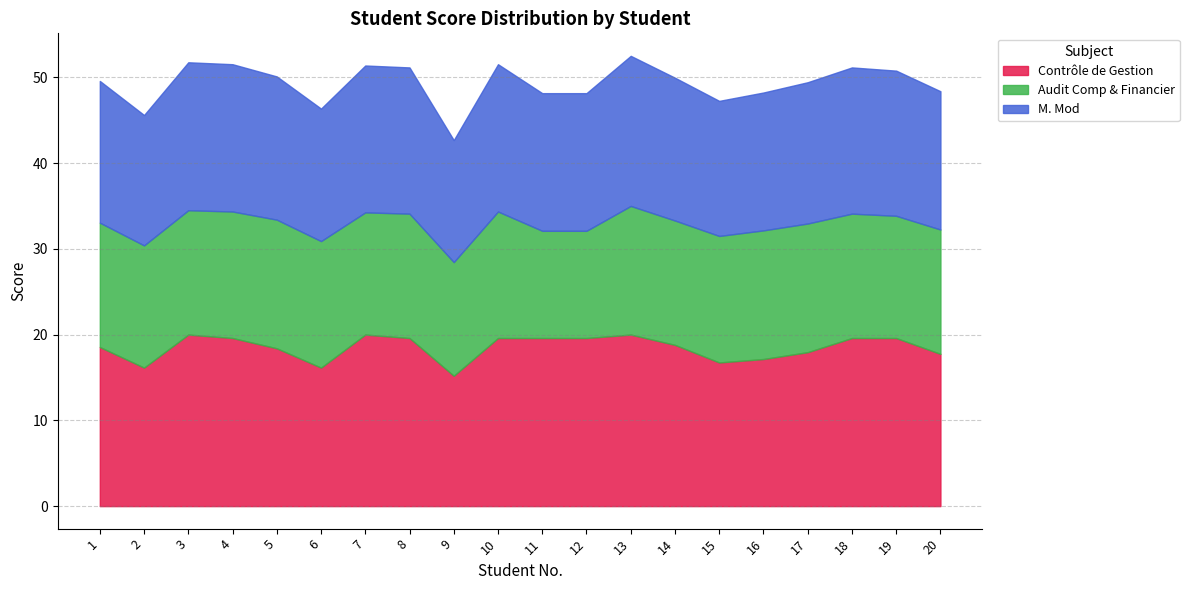

Which category has the highest value in the Contrôle de Gestion series?

3